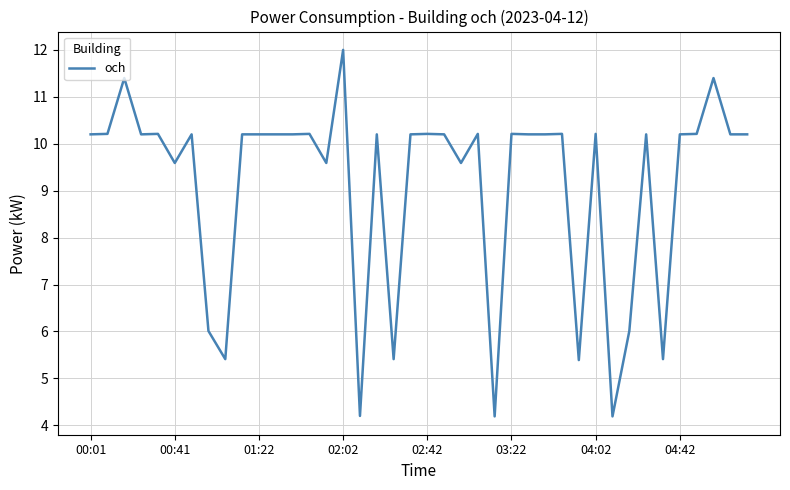

What is the greatest value displayed?

12.0